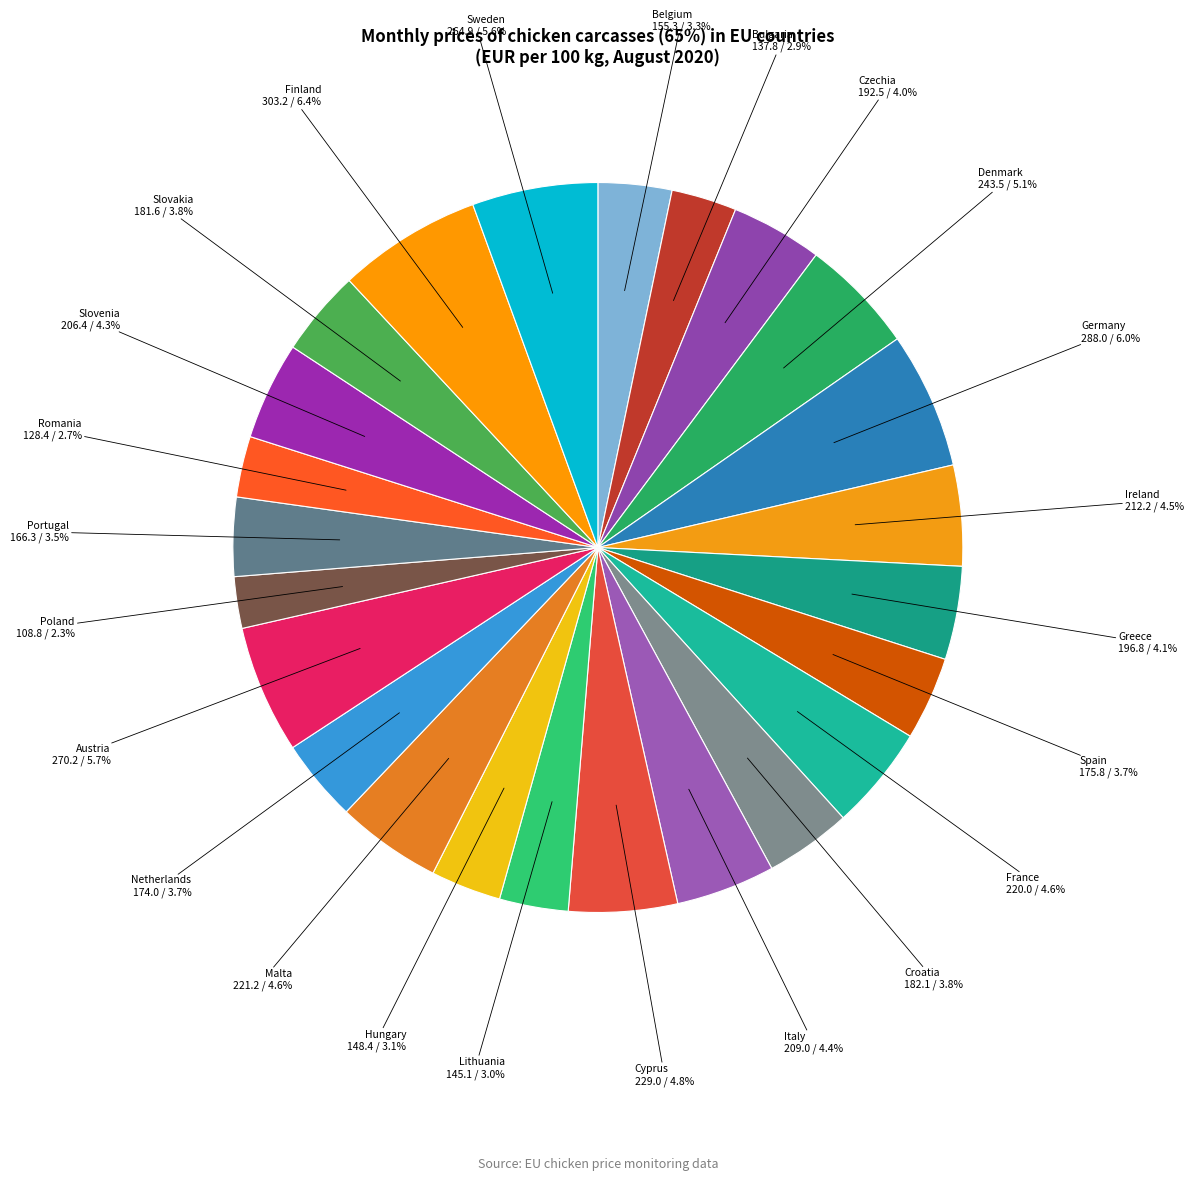

Approximately how many times larger is the value at Sweden compared to Romania?

2.1